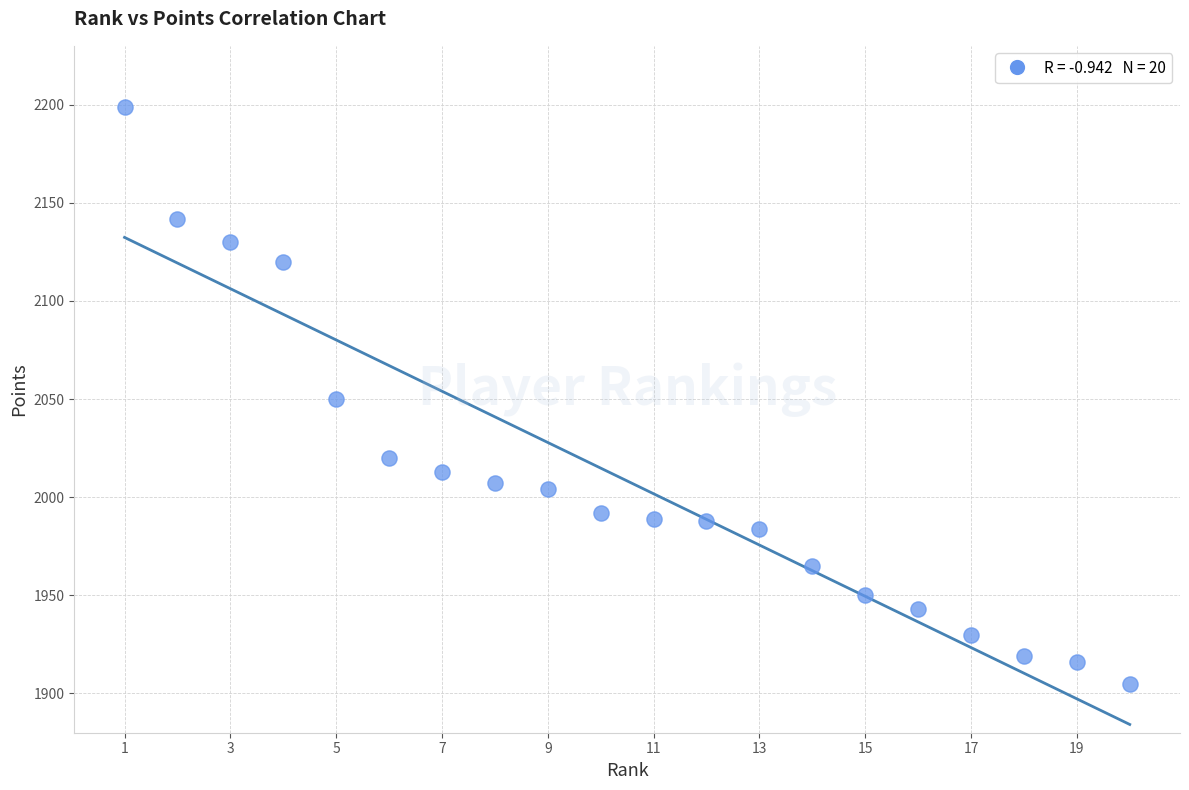

What is the range of Y values (max minus min)?

294